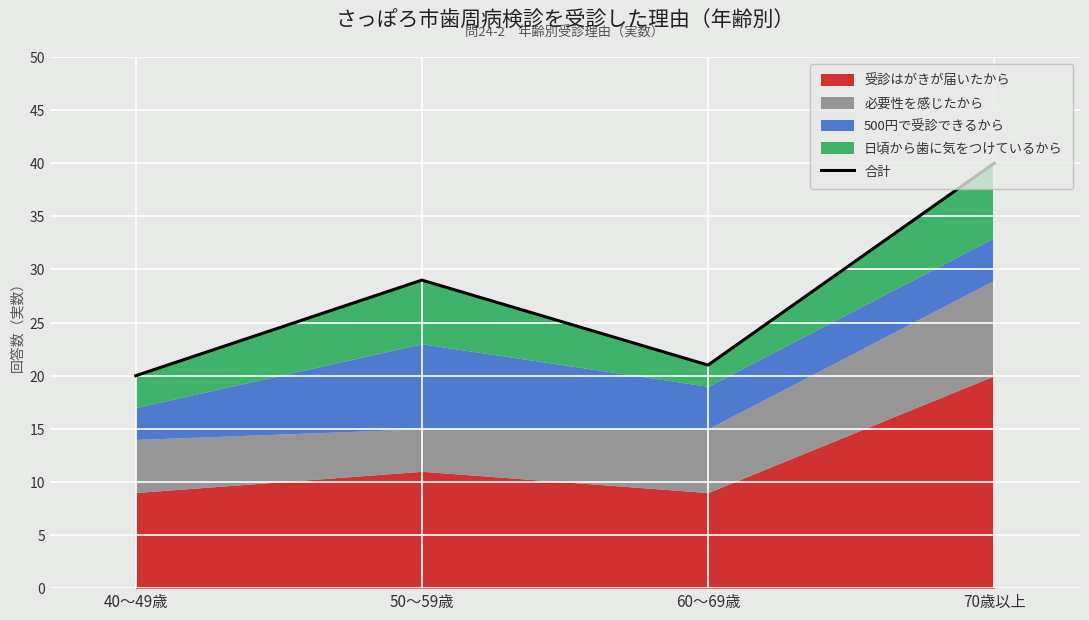

The value at 70歳以上 is 40. True or false?

True